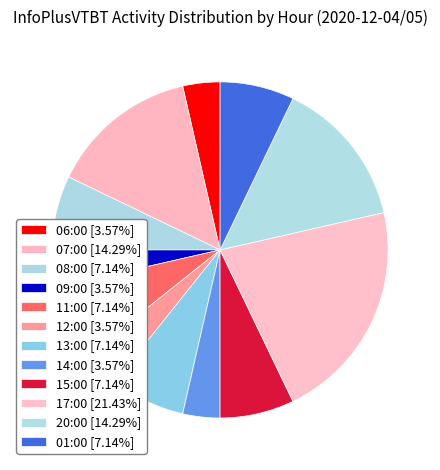

What is the largest slice in the pie chart?

17:00